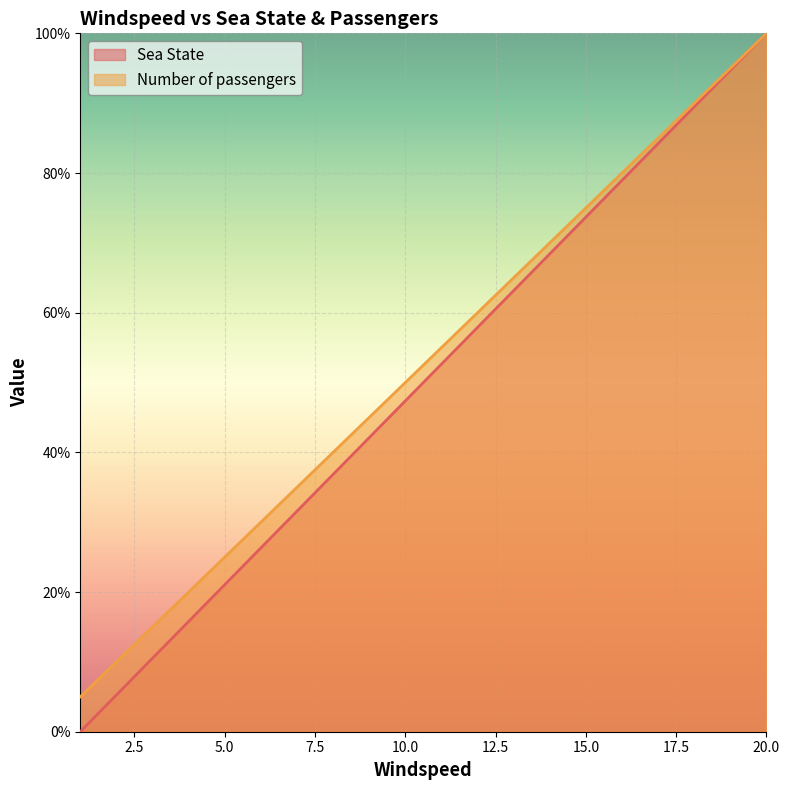

What is the total value across all series at 7?

0.7